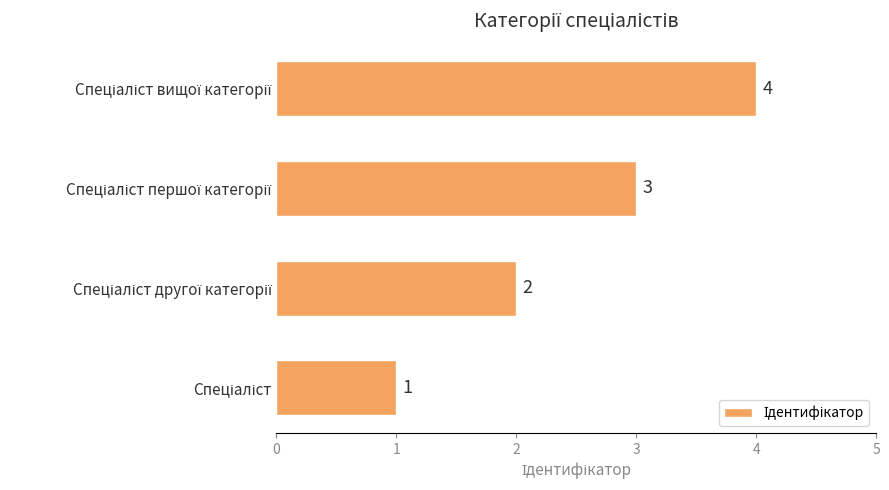

What is the difference between the maximum and minimum values?

3